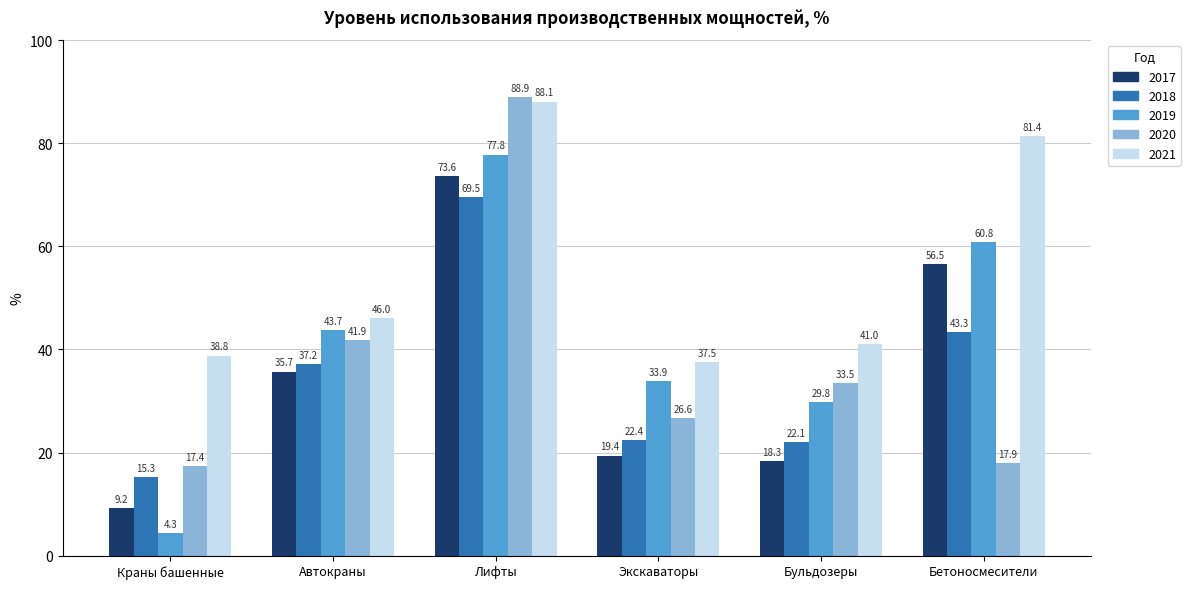

What is the sum of all 2018 values?

209.8